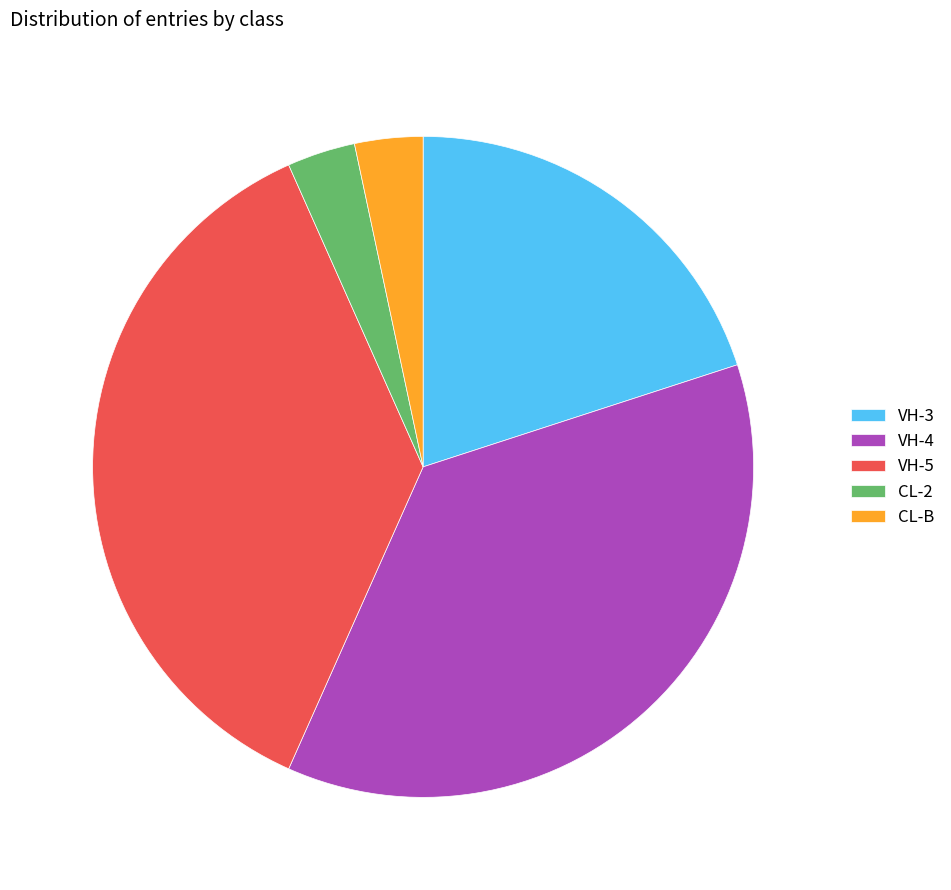

Is VH-4 the majority of the pie?

No